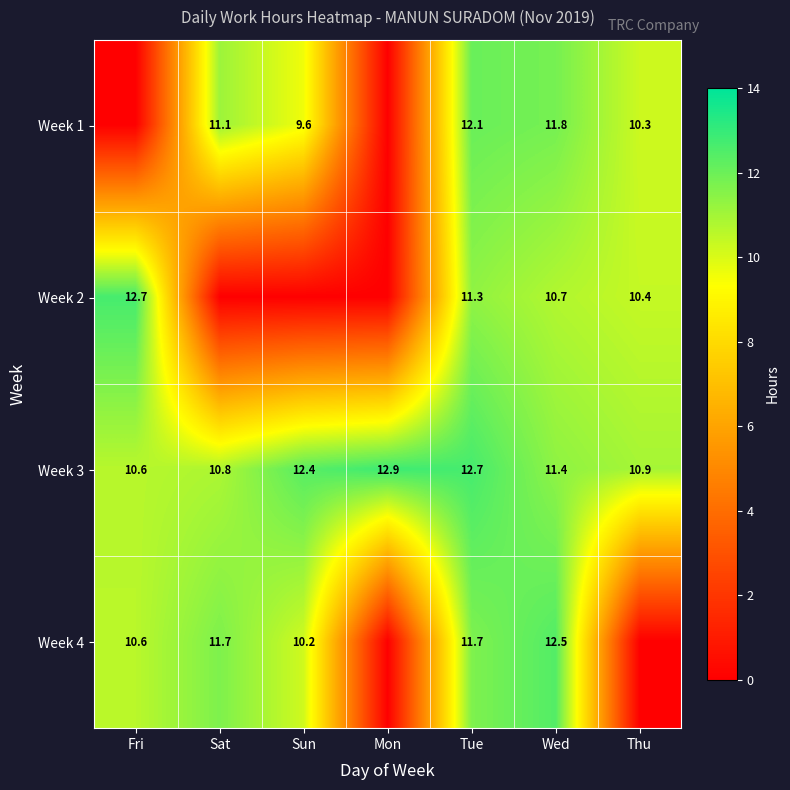

Is the value of Week 3 at Sun greater than the value of Week 4 at Tue?

Yes